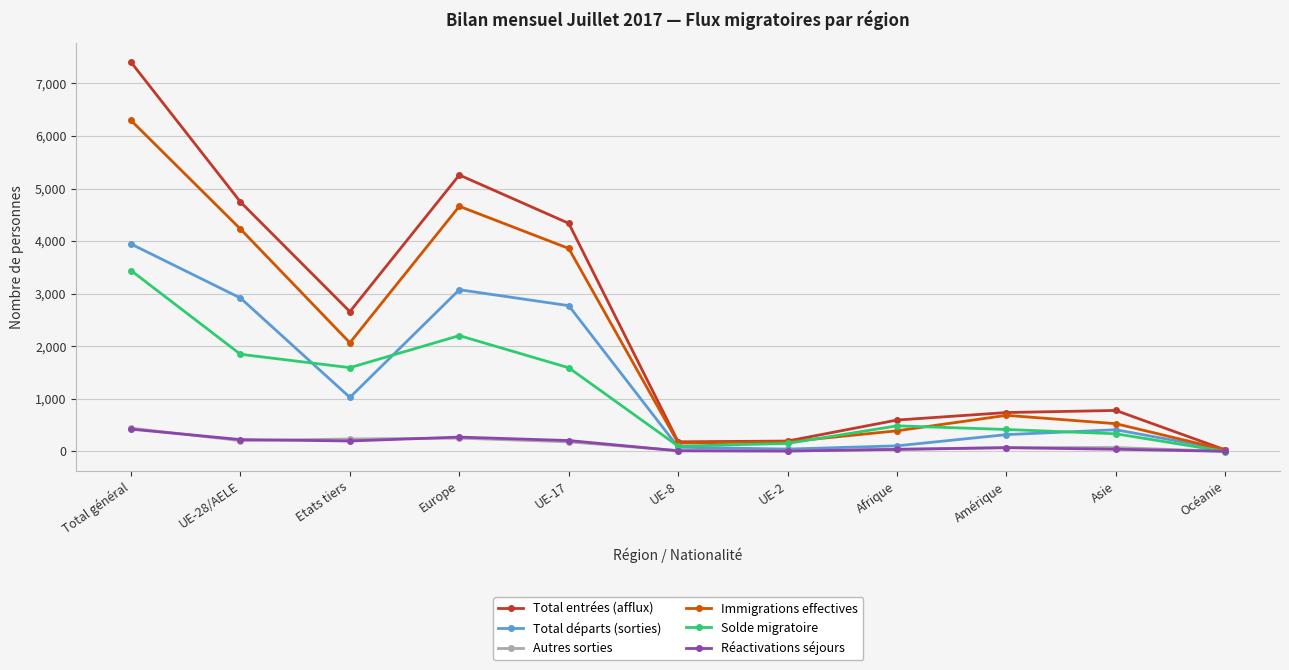

What is the difference between the highest and lowest values at Etats tiers?

2460